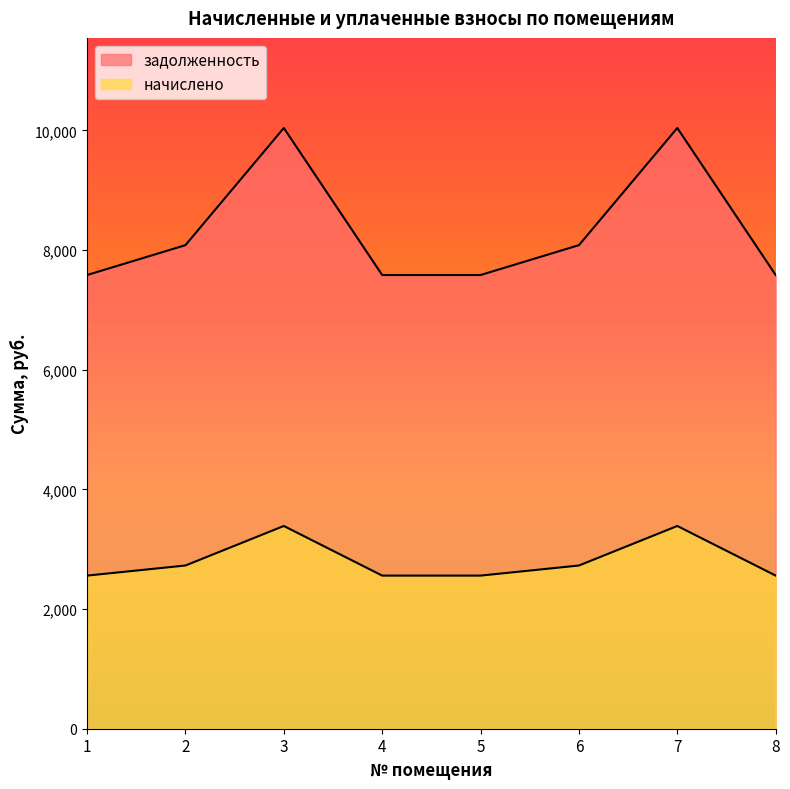

Does the chart have visible grid lines?

No